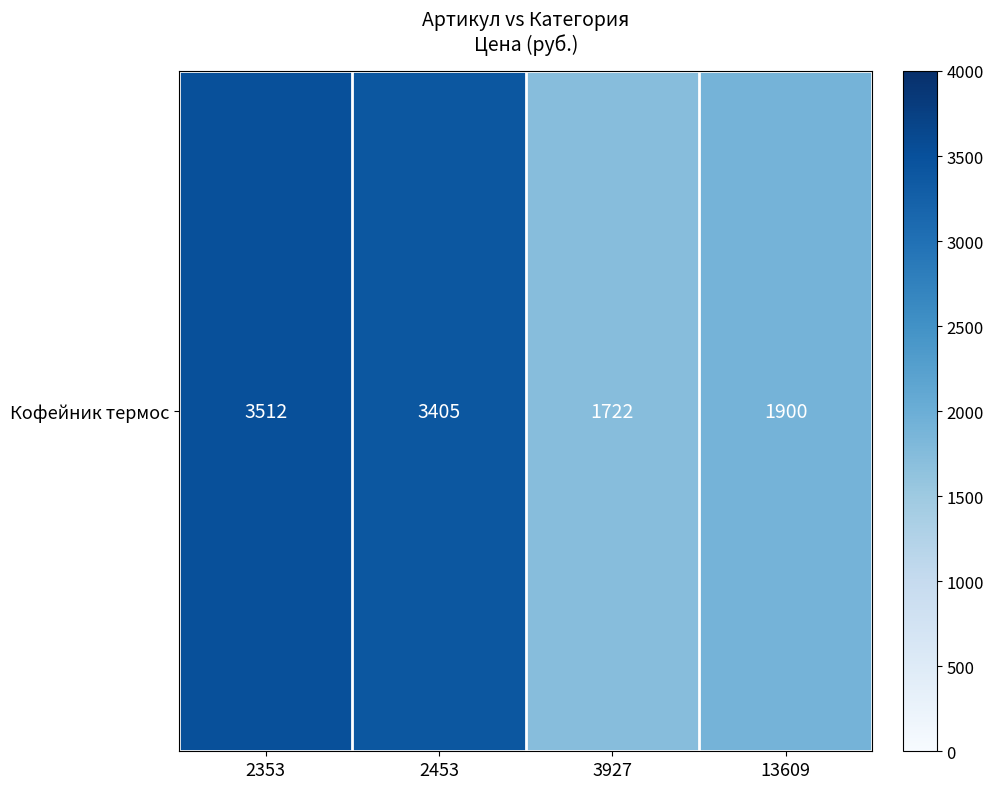

What is the greatest value displayed?

3512